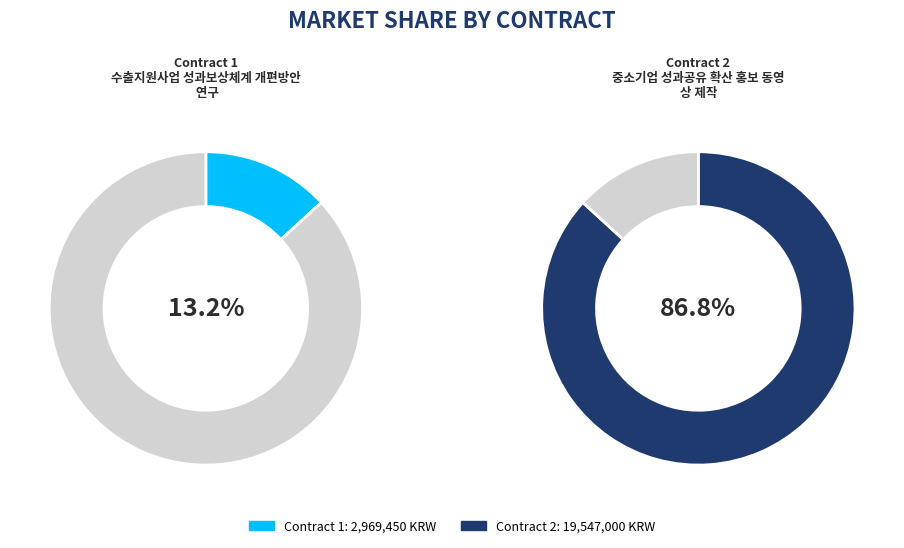

Which slice is the largest?

2